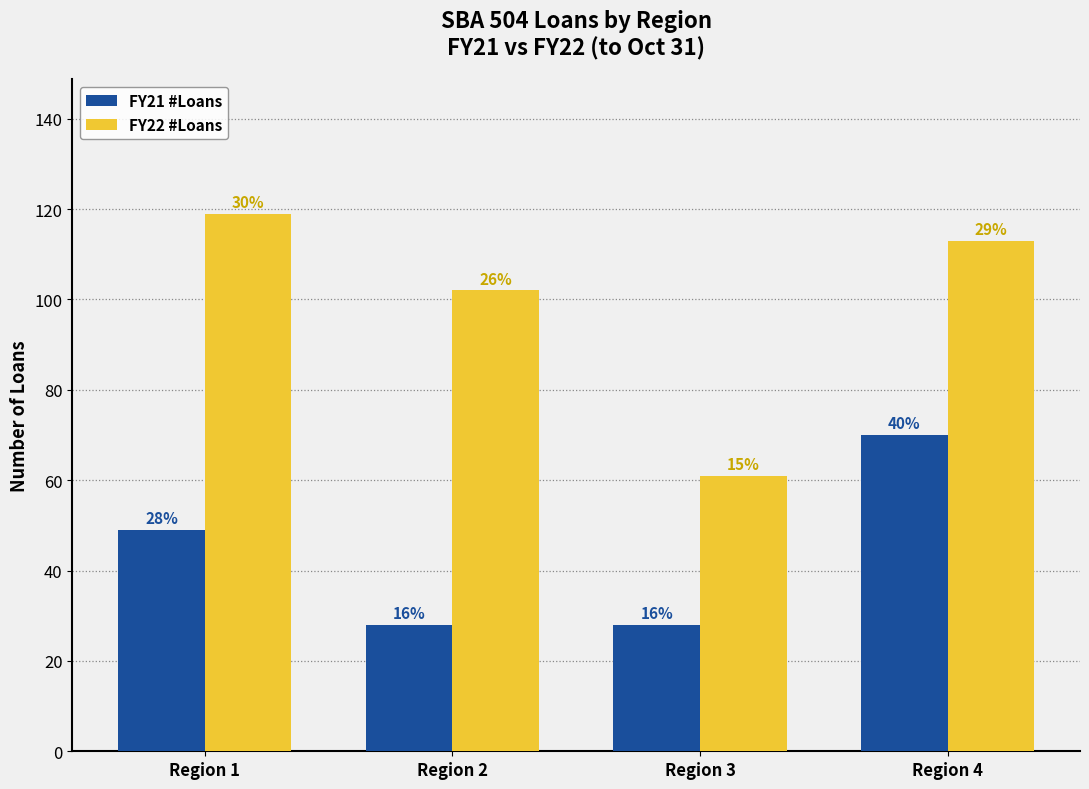

Reading left to right, transcribe all the data shown in this chart.

FY21 #Loans: Region 1=49	Region 2=28	Region 3=28	Region 4=70
FY22 #Loans: Region 1=119	Region 2=102	Region 3=61	Region 4=113